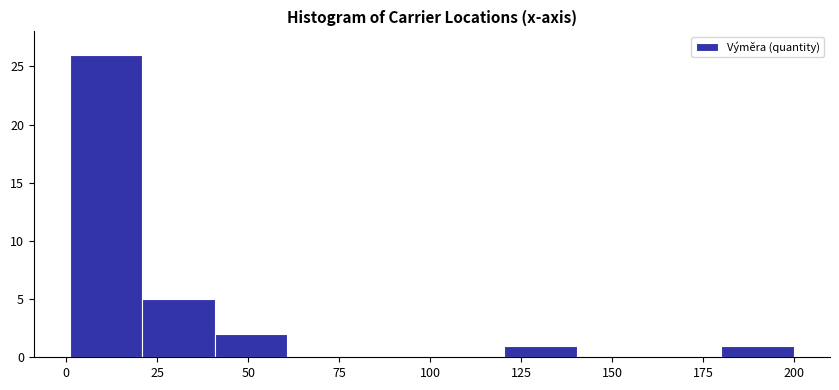

Around what value on the x-axis is the tallest bar? Give the approximate position of its centre, as read against the axis.

10